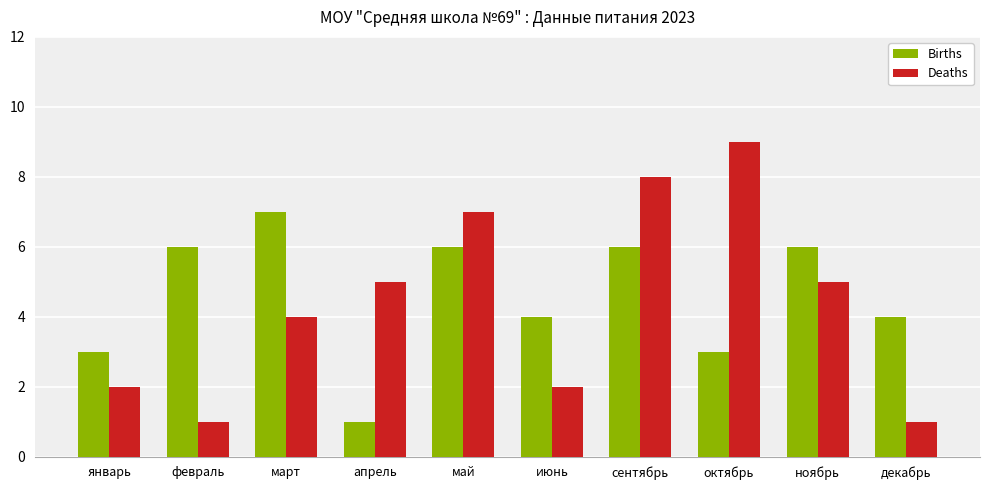

How many bars are there in each group?

2